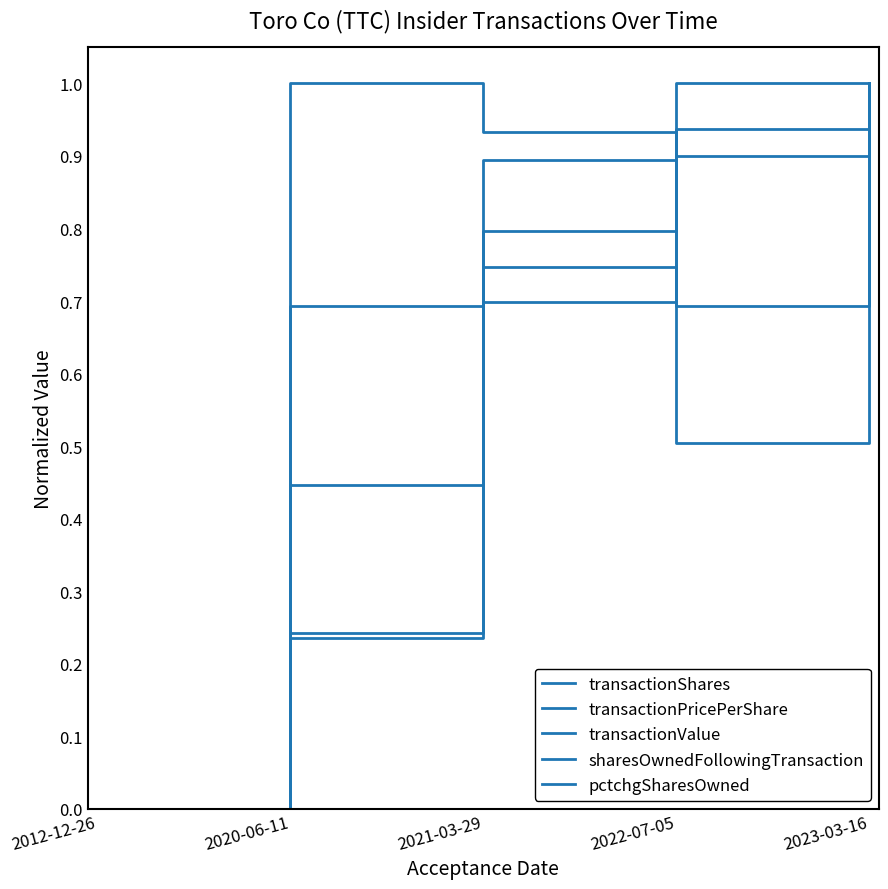

How many categories are shown in the chart?

5